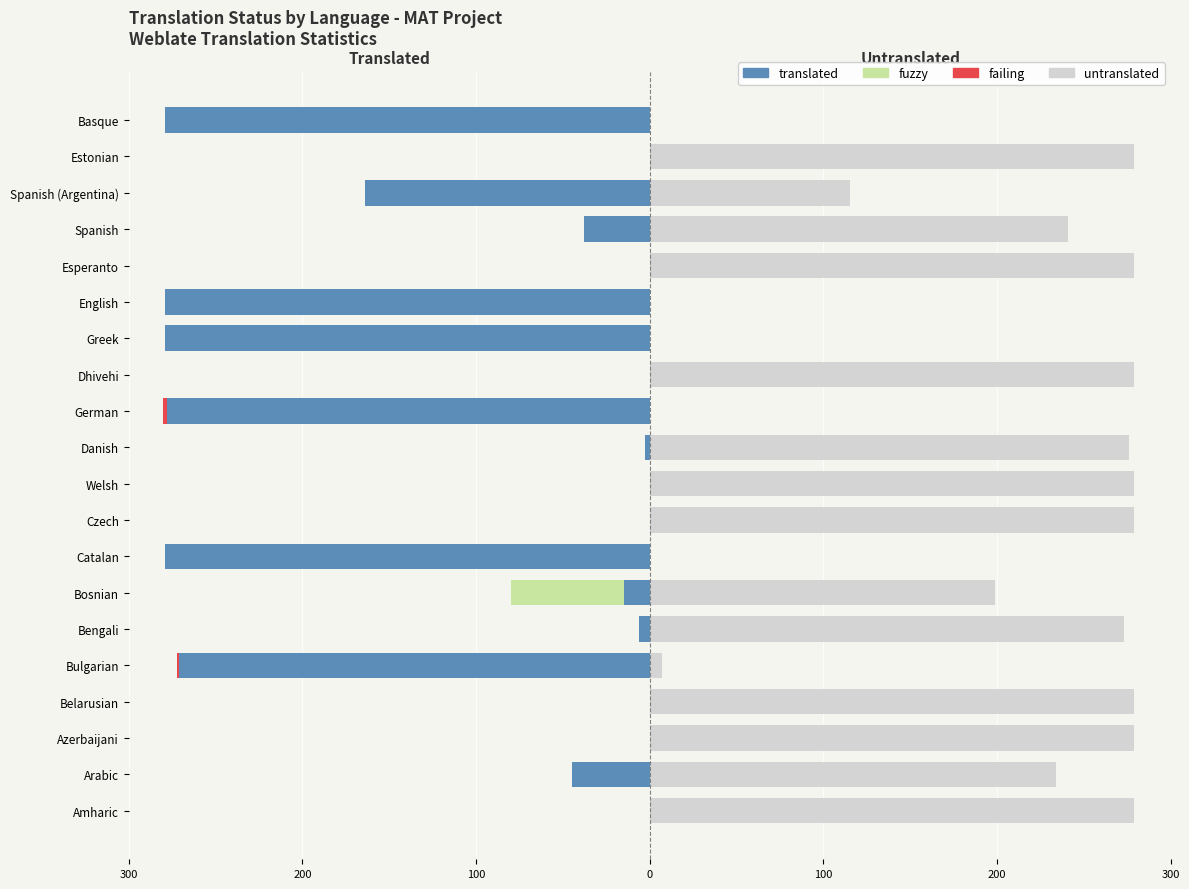

Which series has the widest spread of values?

translated